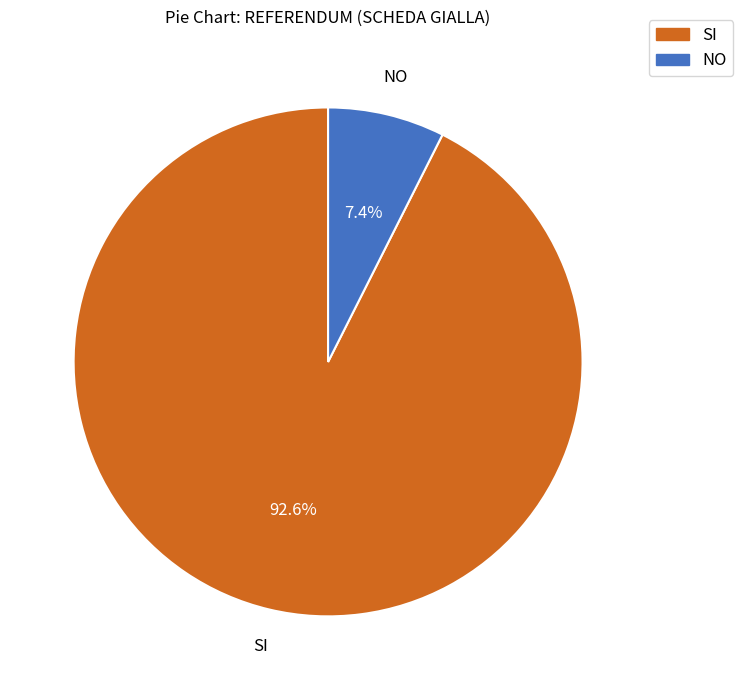

The NO slice represents 1% of the pie. True or false?

False